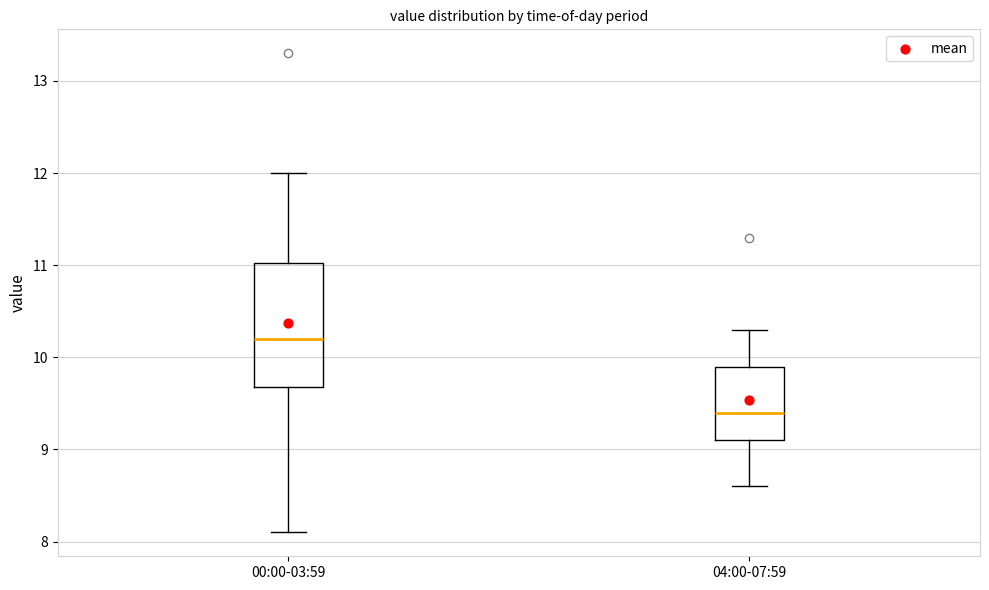

Reading left to right, transcribe this box plot: for each box, give where its median line is, the range the box spans, and where its two whiskers end, as read against the y-axis. The values are not printed on the chart, so give them approximately, as read against the axis.

00:00-03:59: median 10.2, box 9.7 to 11.0, whiskers 8.1 to 12.0
04:00-07:59: median 9.4, box 9.1 to 9.9, whiskers 8.6 to 10.3